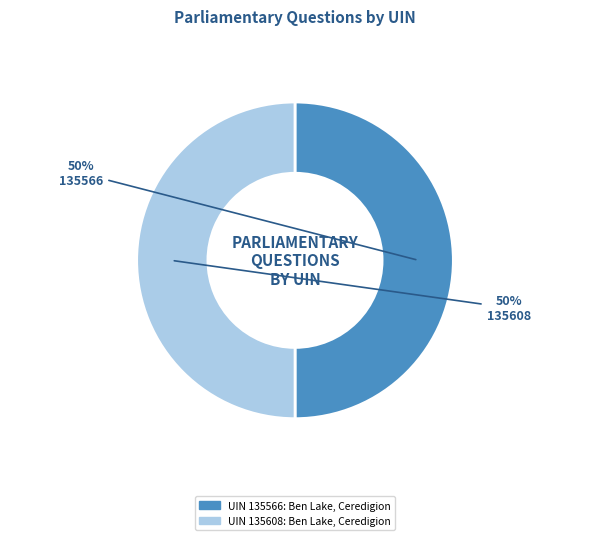

Do 135608 and 135566 together represent more than half of the pie?

Yes